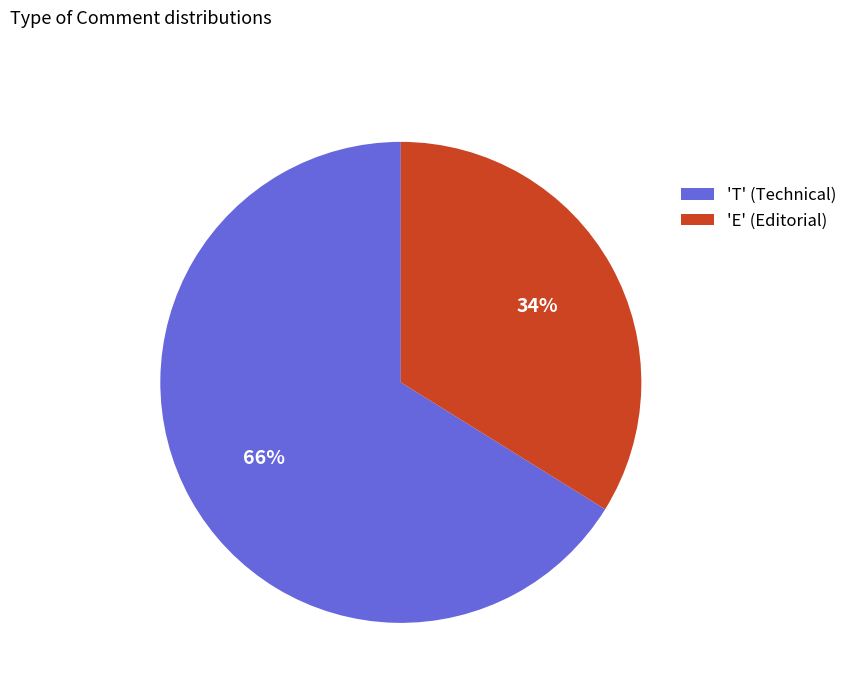

To the nearest percent, what is the average slice percentage?

50%